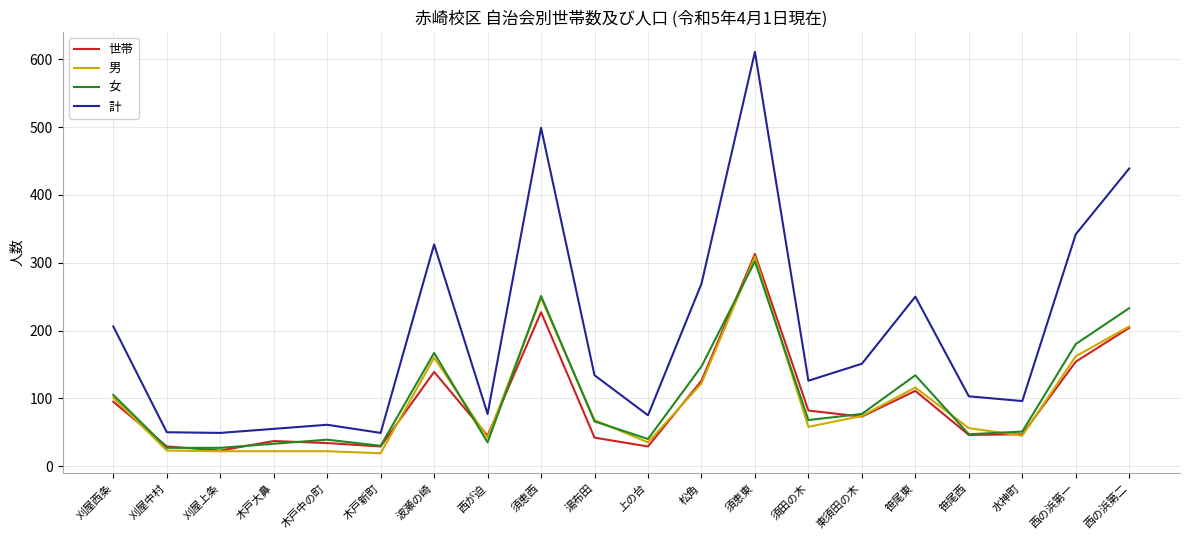

At which category is the sum across all series the highest?

須恵東